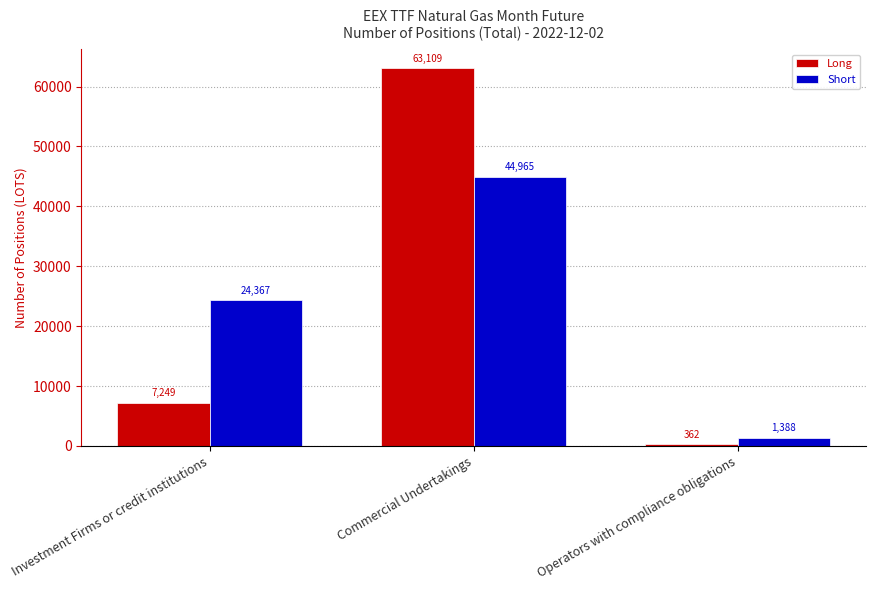

How many distinct data groups are displayed?

2